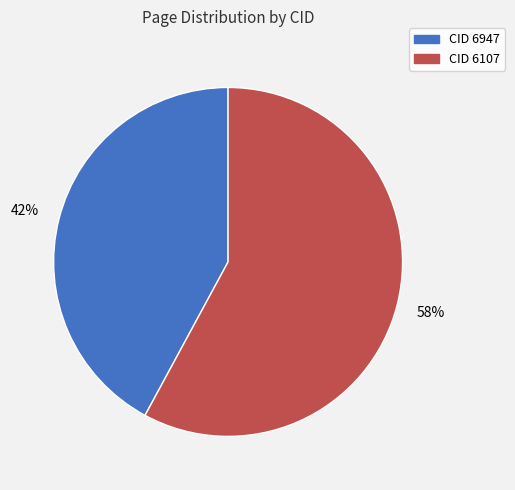

Is there a majority slice in this chart?

Yes